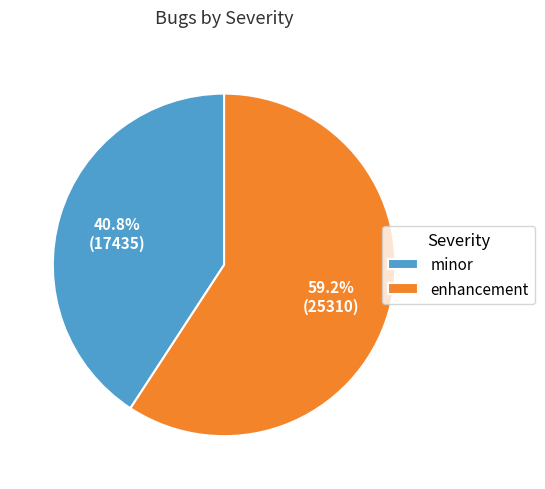

How many segments does this pie chart have?

2